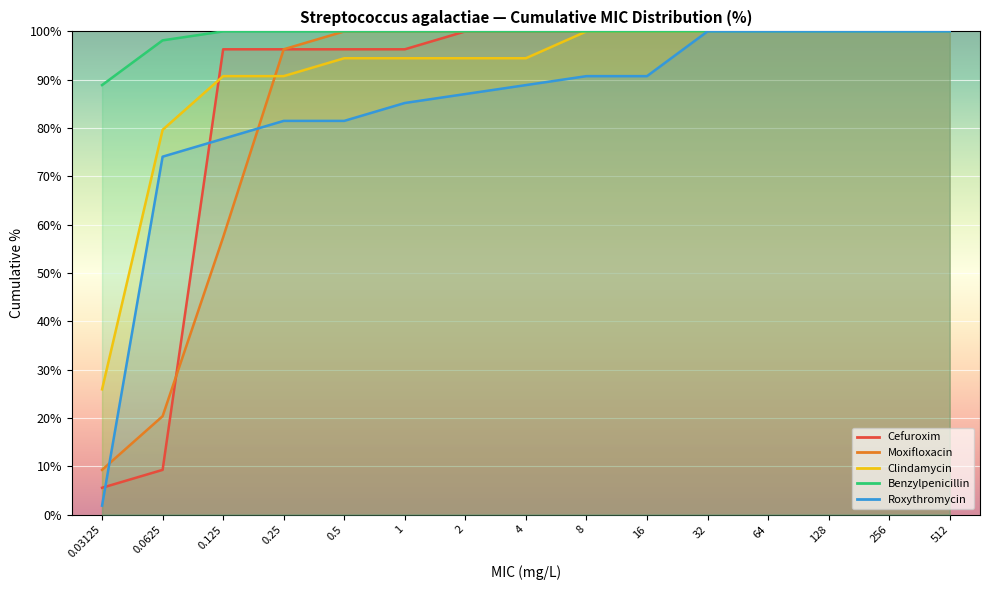

What is the value of the Roxythromycin point at the 13th from the left?

100.0